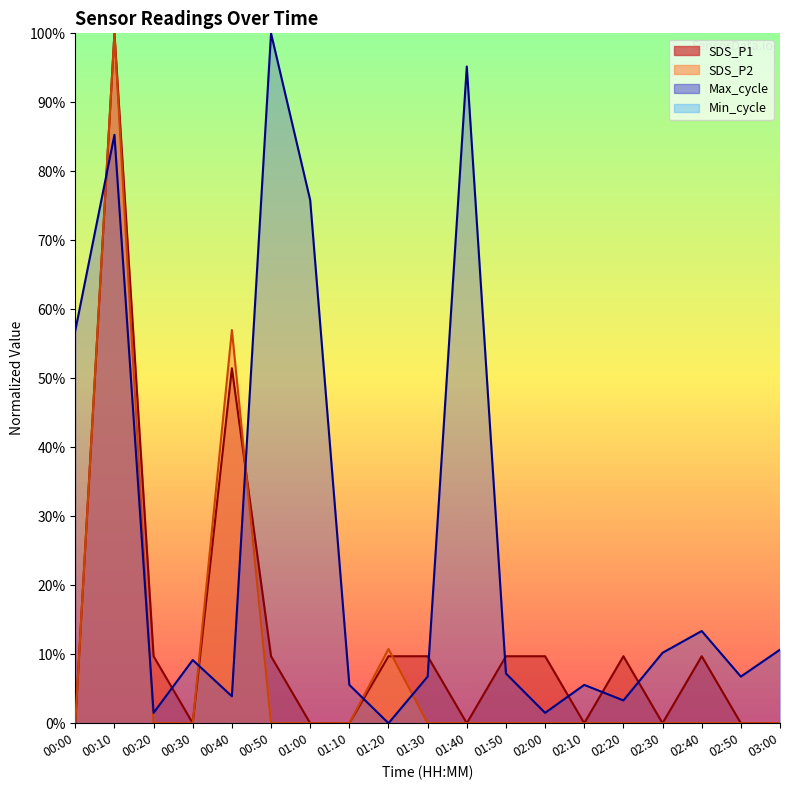

Where is the first local maximum for SDS_P1?

00:10